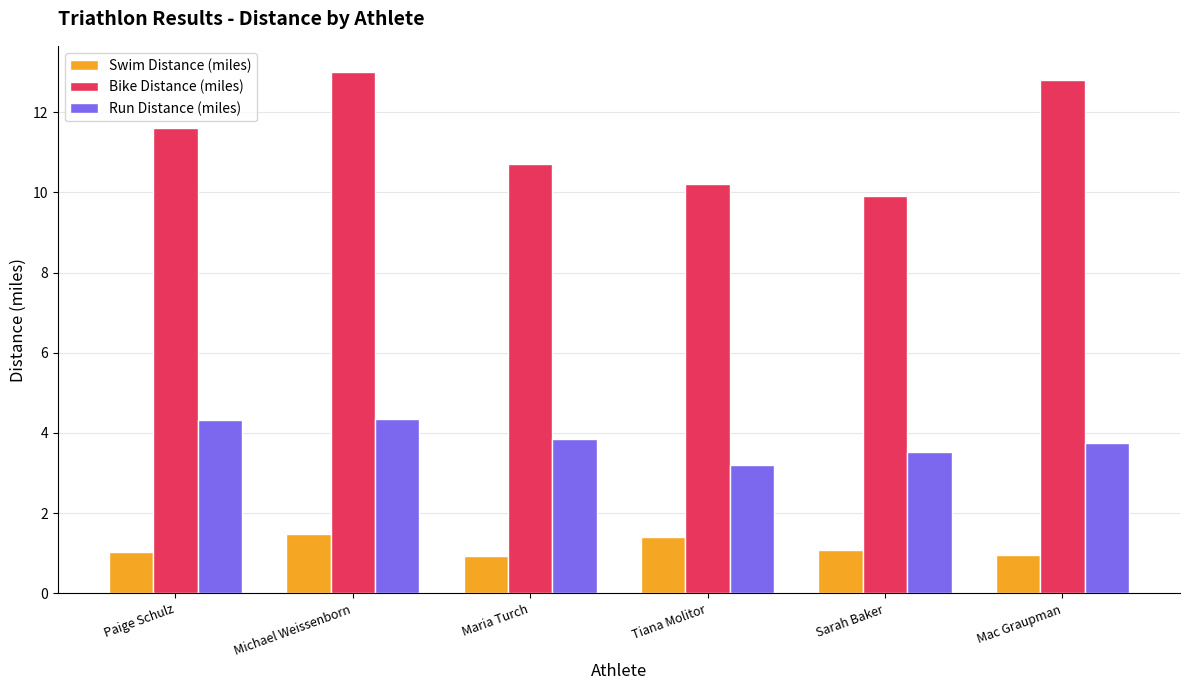

At how many categories does at least one series exceed 6?

6